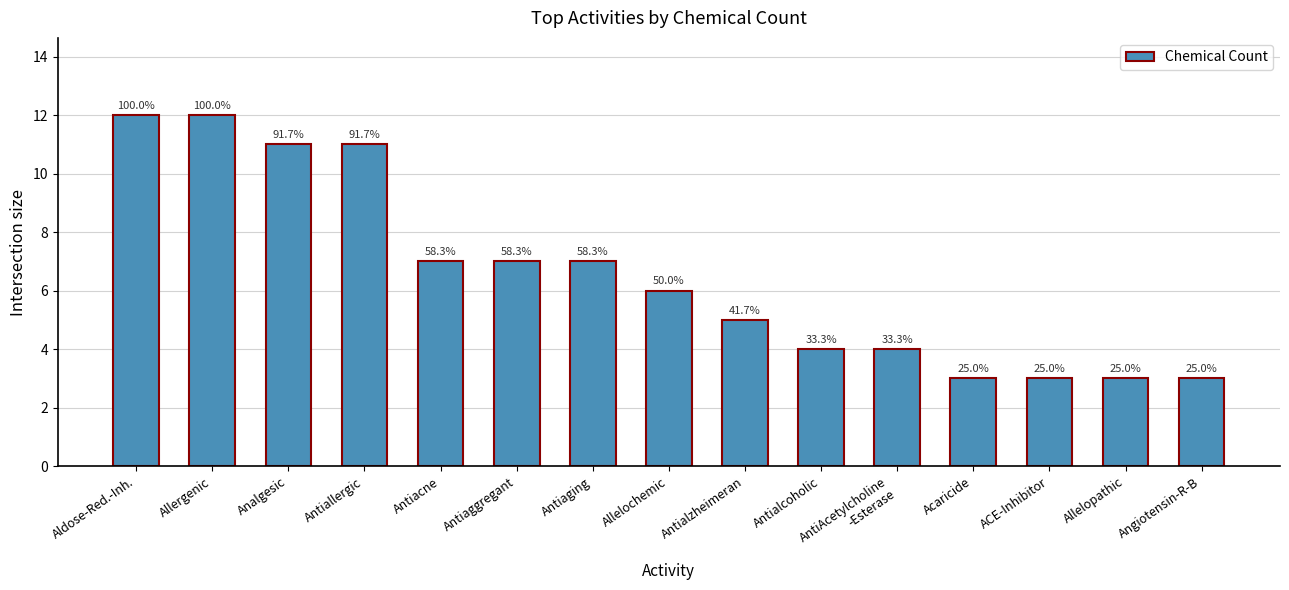

What is the label of the 4th bar from the left?

Antiallergic